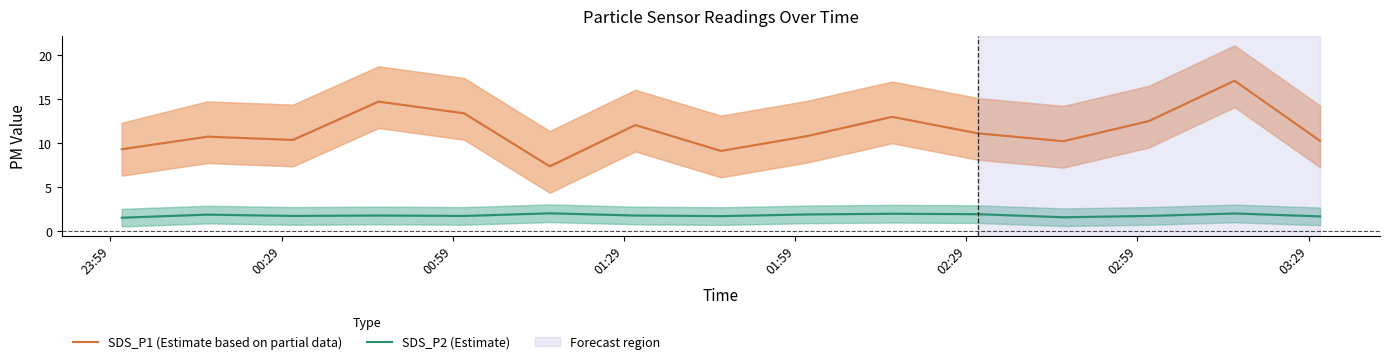

What is the value of the SDS_P1 (Estimate based on partial data) point at the 15th from the left?

10.3